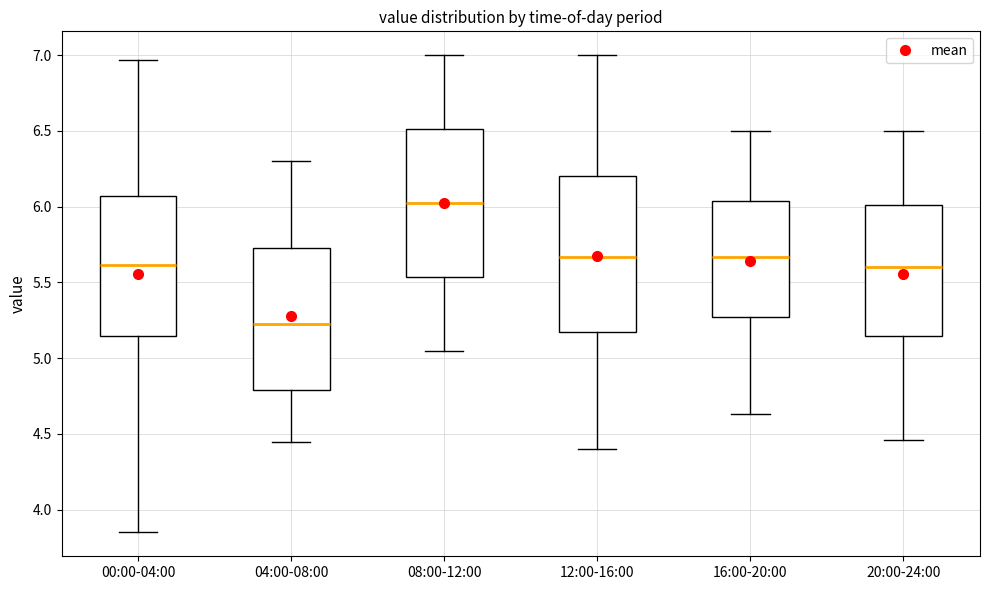

Reading left to right, read every box against the y-axis: the position of its median line, the range the box covers, and the ends of its whiskers. The values are not printed on the chart, so give them approximately, as read against the axis.

00:00-04:00: median 5.60, box 5.15 to 6.05, whiskers 3.85 to 6.95
04:00-08:00: median 5.25, box 4.80 to 5.75, whiskers 4.45 to 6.30
08:00-12:00: median 6.05, box 5.55 to 6.50, whiskers 5.05 to 7.00
12:00-16:00: median 5.65, box 5.20 to 6.20, whiskers 4.40 to 7.00
16:00-20:00: median 5.65, box 5.30 to 6.05, whiskers 4.65 to 6.50
20:00-24:00: median 5.60, box 5.15 to 6.00, whiskers 4.45 to 6.50